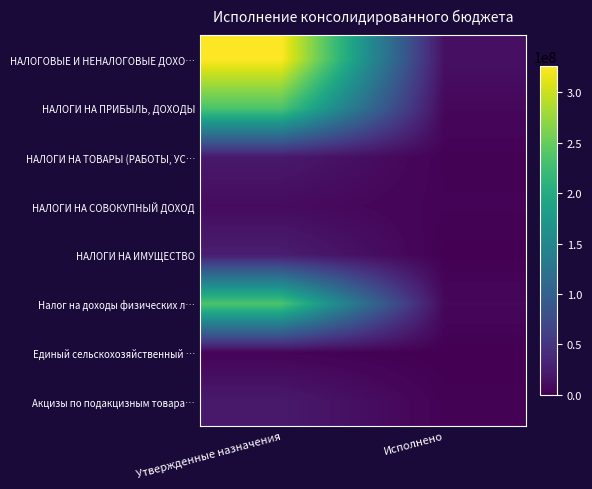

Reading left to right, list all the values displayed in this chart.

НАЛОГОВЫЕ И НЕНАЛОГОВЫЕ ДОХО…: Утвержденные назначения=325901737.2	Исполнено=13753157.1
НАЛОГИ НА ПРИБЫЛЬ, ДОХОДЫ: Утвержденные назначения=235128000.0	Исполнено=6551269.0
НАЛОГИ НА ТОВАРЫ (РАБОТЫ, УС…: Утвержденные назначения=22494000.0	Исполнено=1950530.9
НАЛОГИ НА СОВОКУПНЫЙ ДОХОД: Утвержденные назначения=9787000.0	Исполнено=2813884.7
НАЛОГИ НА ИМУЩЕСТВО: Утвержденные назначения=26727000.0	Исполнено=549836.2
Налог на доходы физических л…: Утвержденные назначения=235128000.0	Исполнено=6551269.0
Единый сельскохозяйственный …: Утвержденные назначения=3510000.0	Исполнено=0.0
Акцизы по подакцизным товара…: Утвержденные назначения=22494000.0	Исполнено=1950530.9